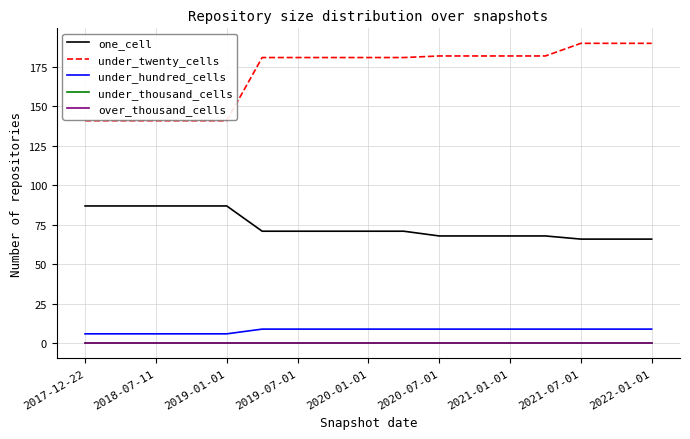

Is this an area chart (filled region under the line)?

No